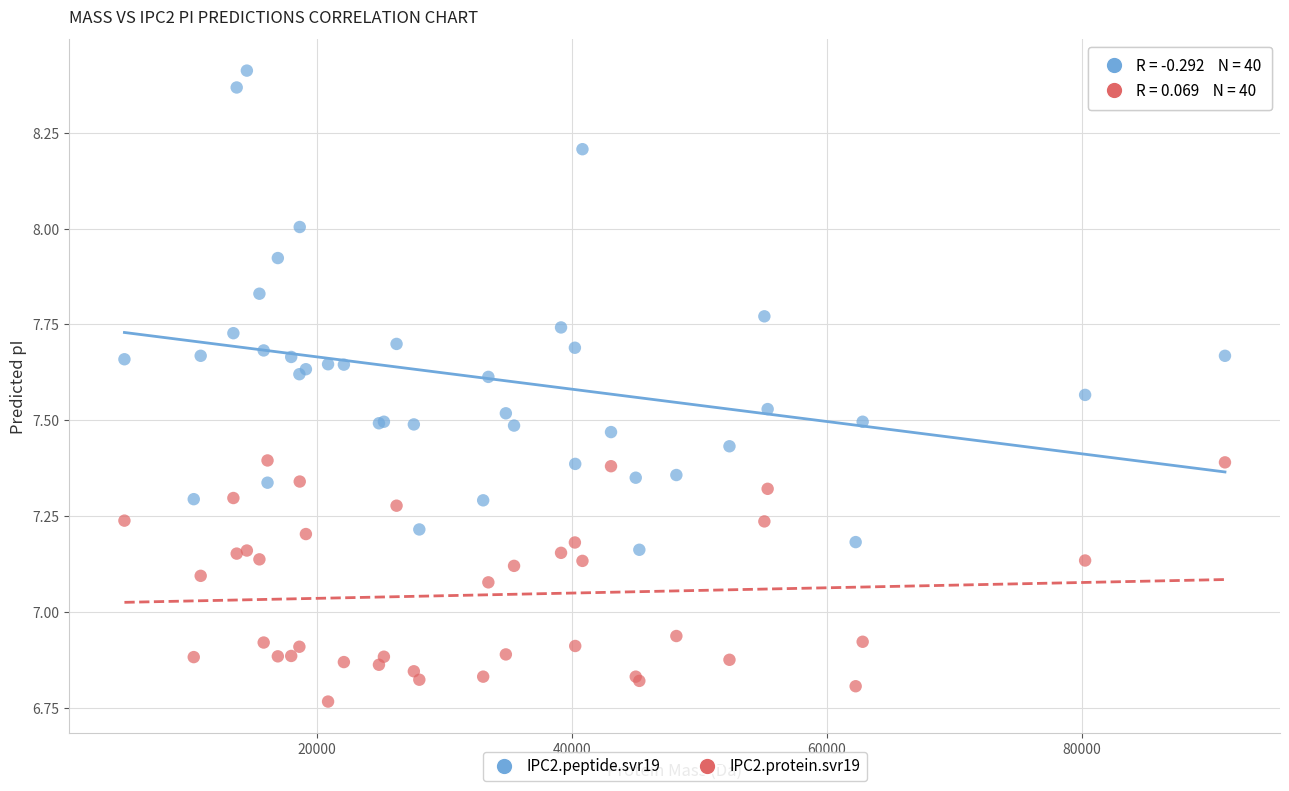

What are all the series names shown in the legend?

IPC2.peptide.svr19, IPC2.protein.svr19